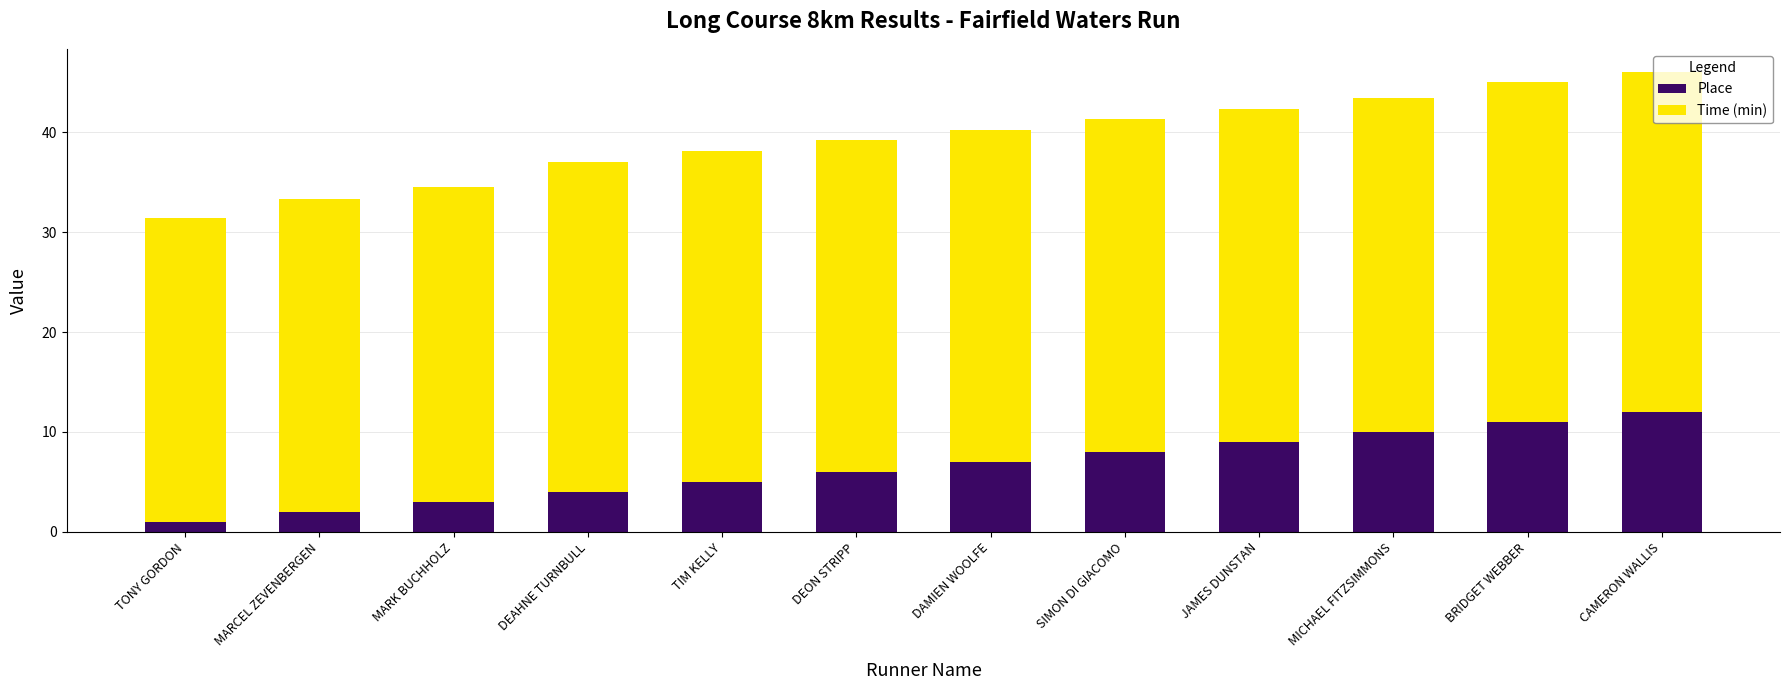

What is the maximum value for Place?

12.0